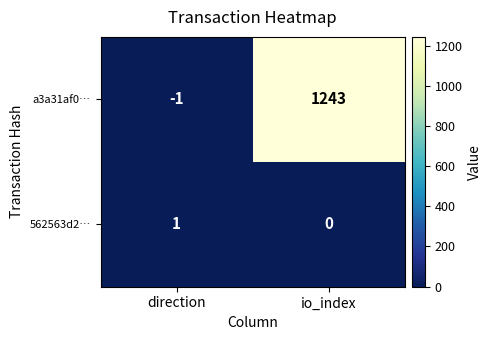

How many data points in 562563d2… are less than 1?

1